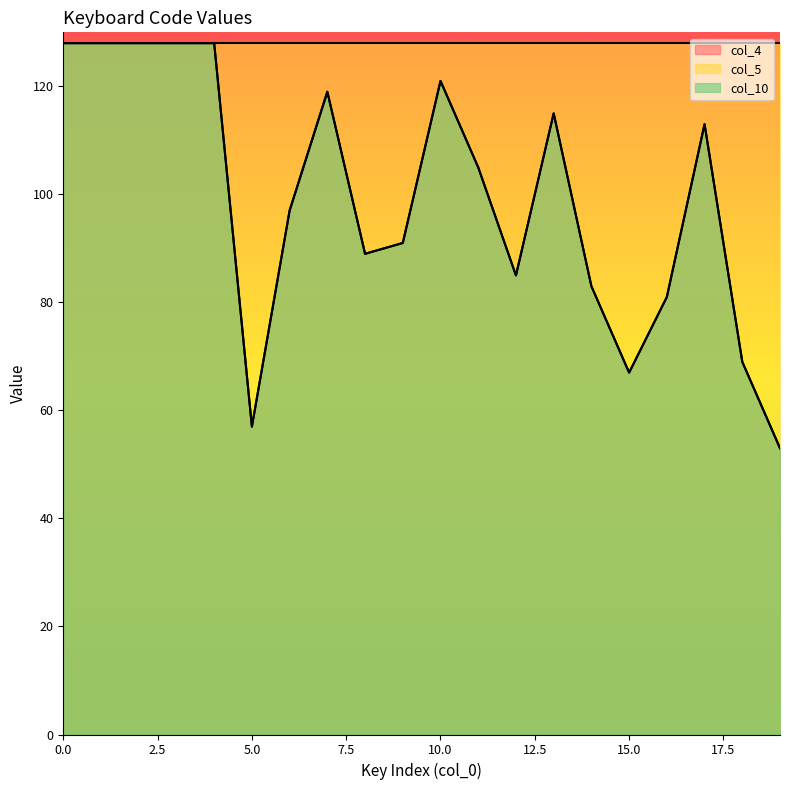

How many data points in col_10 are less than 105?

10